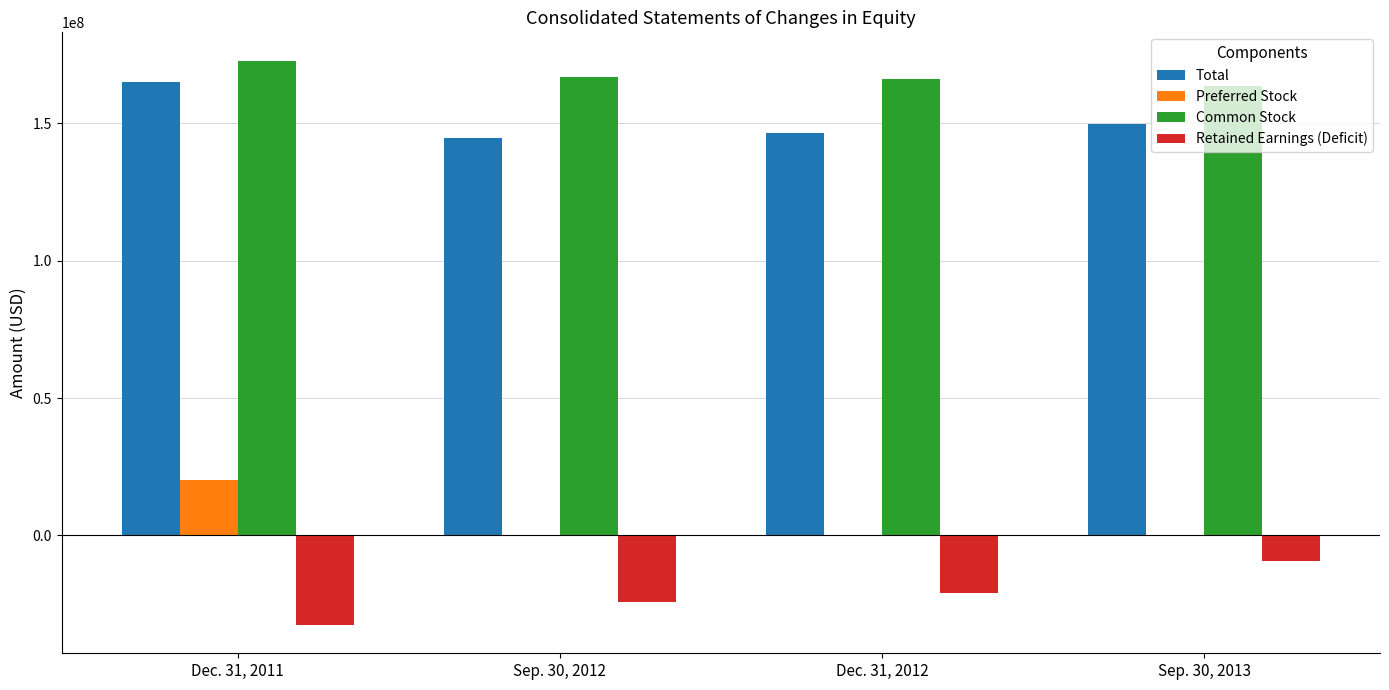

Which series has the largest total across all categories?

Common Stock